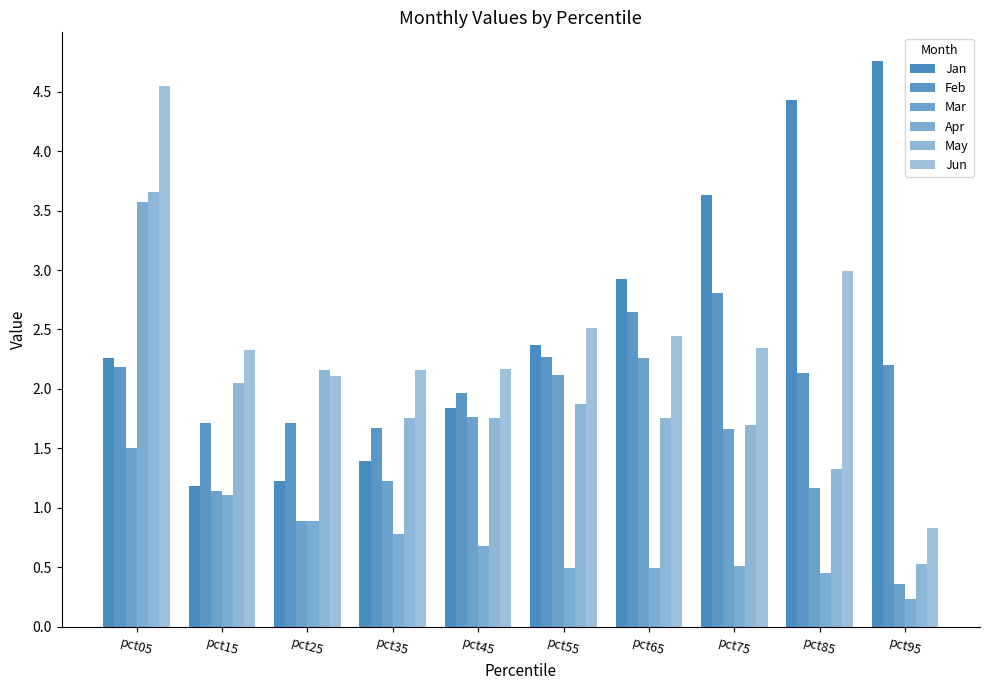

How many groups of bars are there?

10